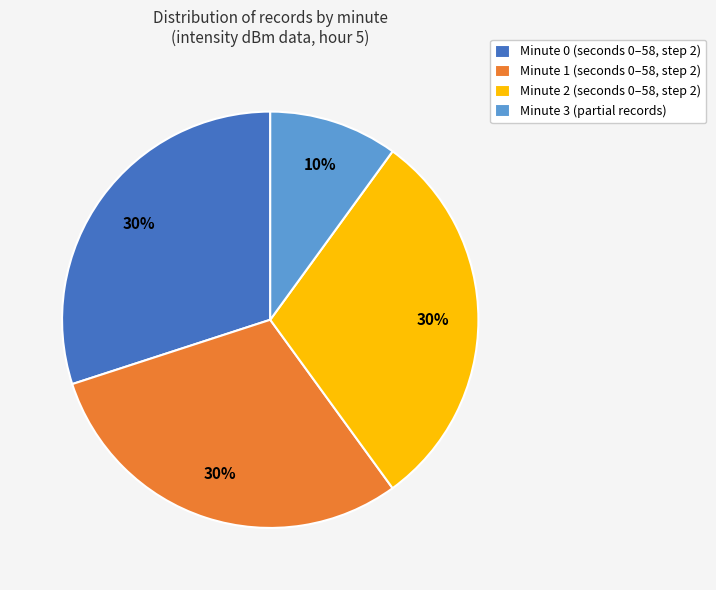

Combined, do Minute 0 and Minute 3 account for over 50%?

No